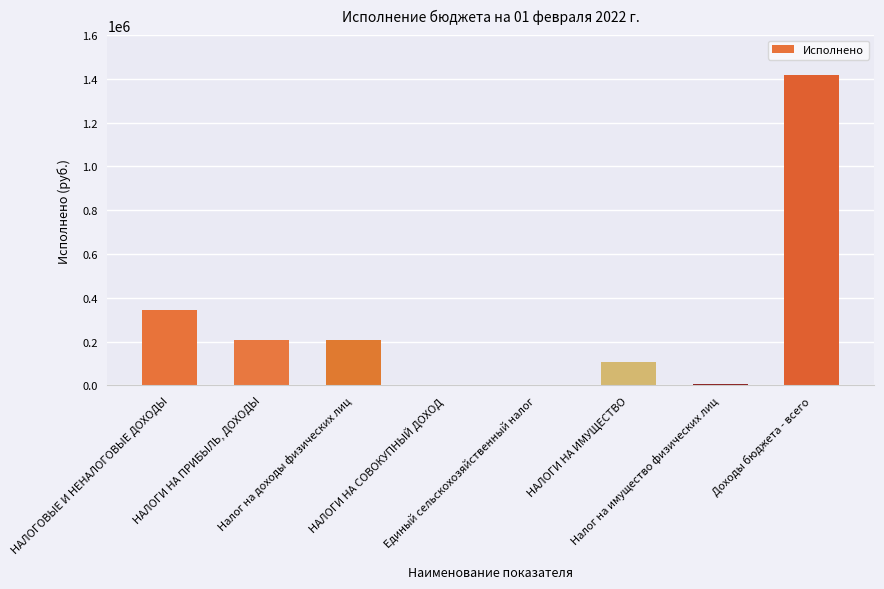

What is the sum of all values?

2292887.4